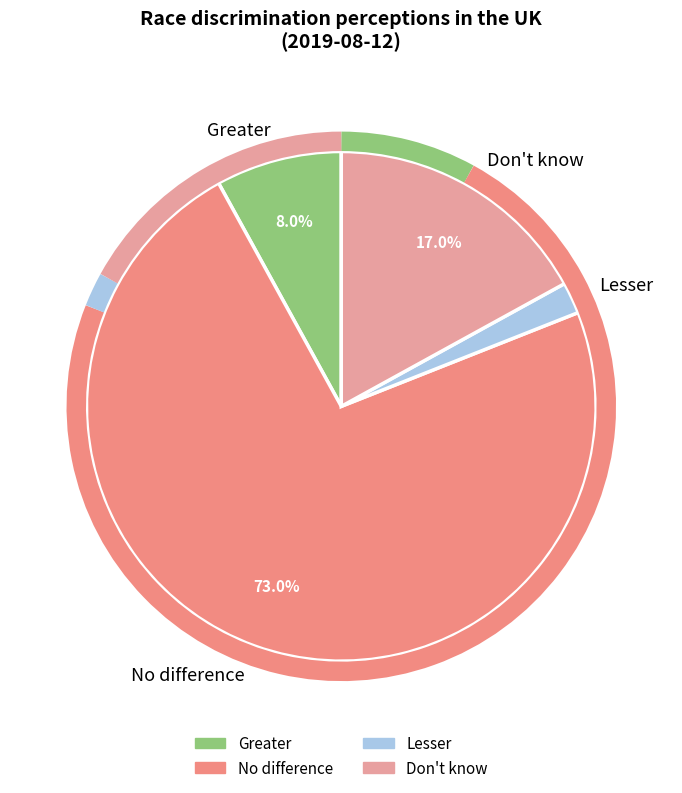

True or false: No difference accounts for 73% of the total.

True